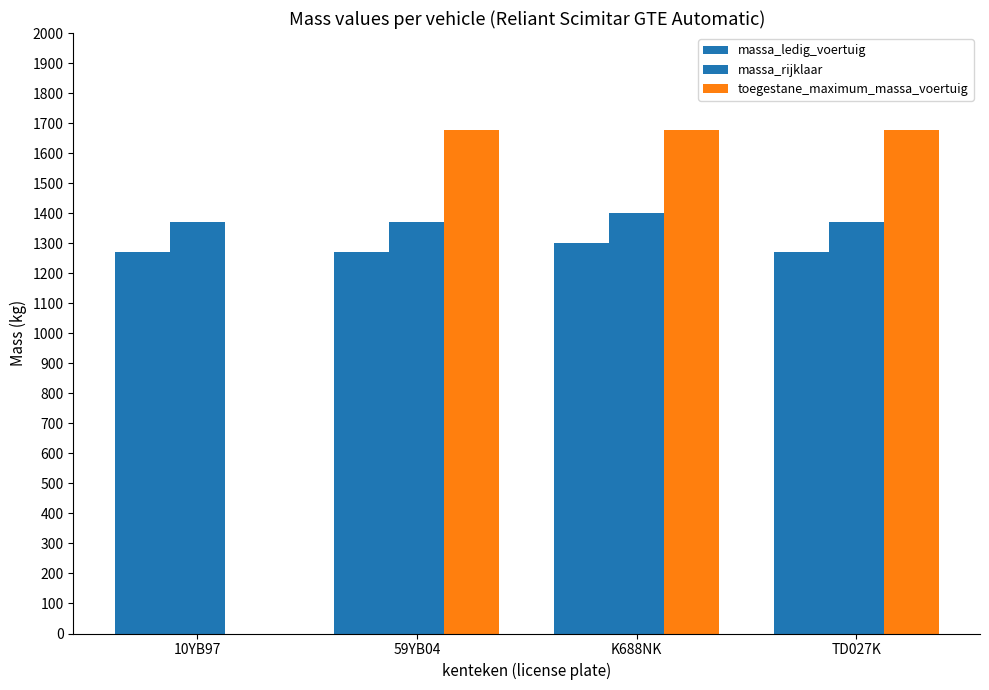

At how many categories does at least one series exceed 1519?

3